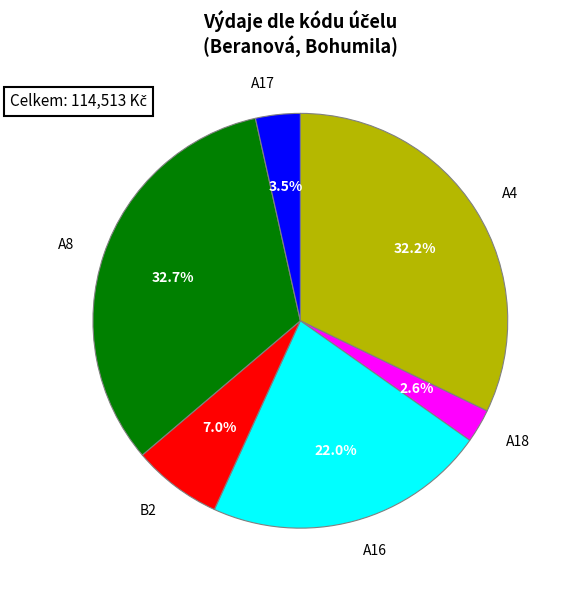

To the nearest percent, what is the combined percentage of A16 and B2?

29%